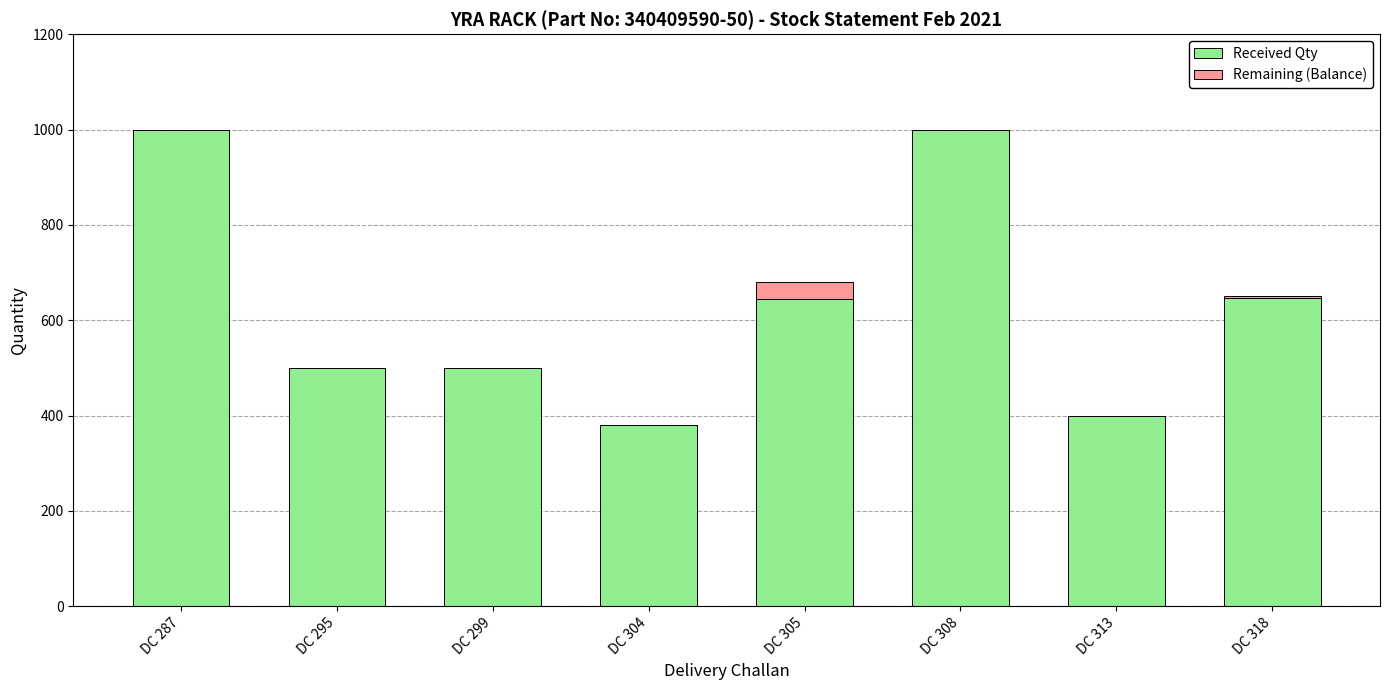

Is it true that Received Qty equals 500 at DC 299?

True